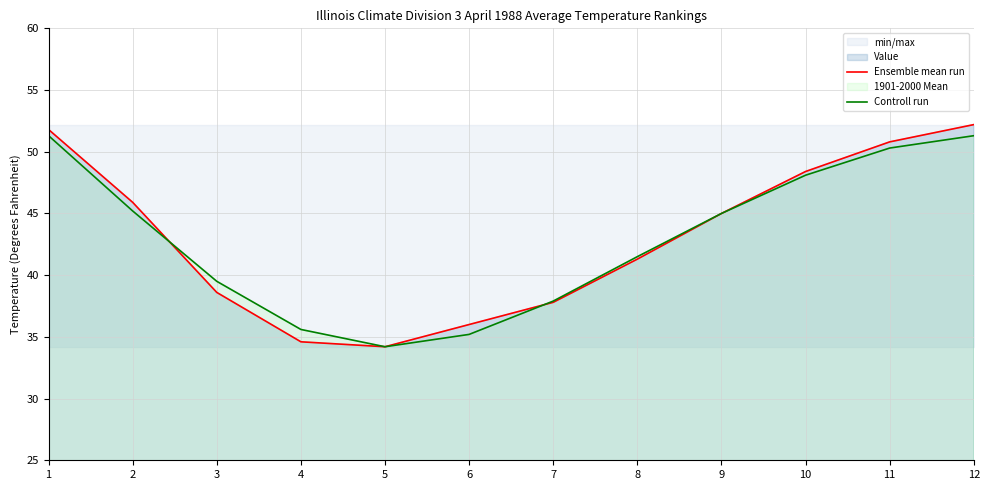

List the series in order of their peak value, lowest first.

Controll run, Ensemble mean run